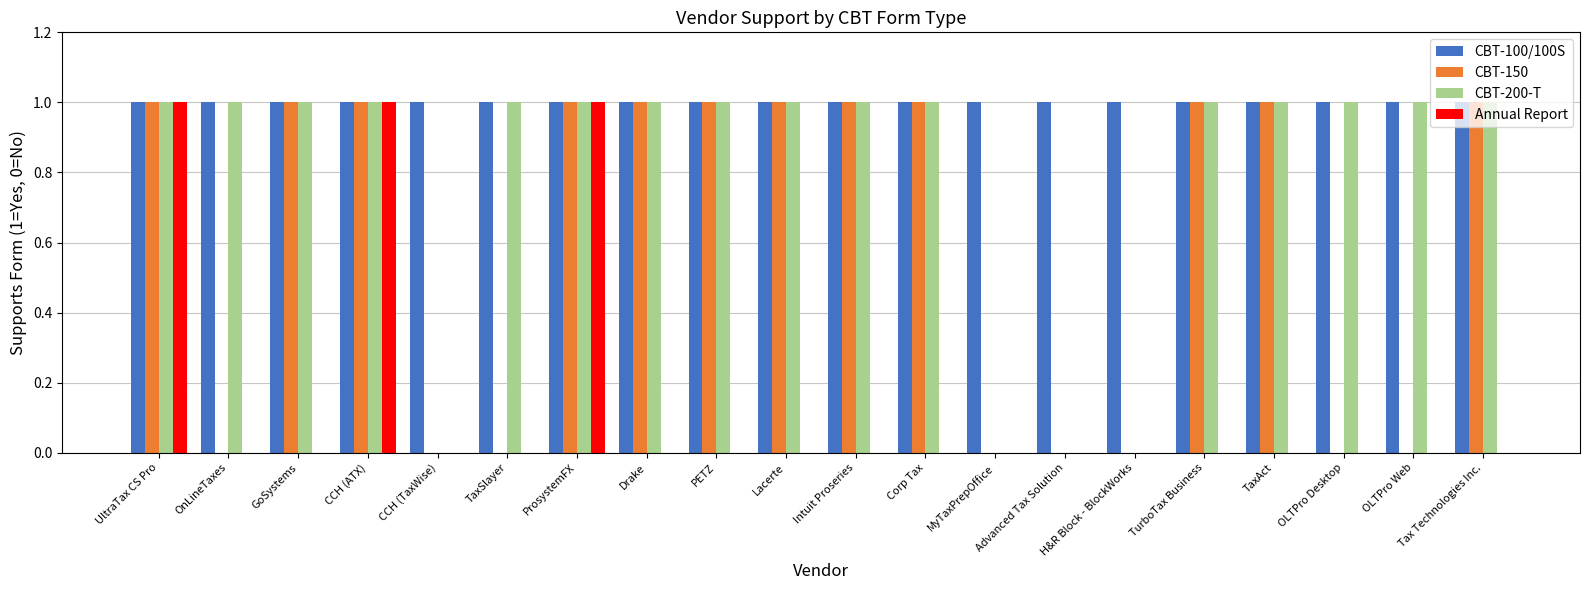

What is the sum of the CBT-200-T values at GoSystems and H&R Block - BlockWorks?

1